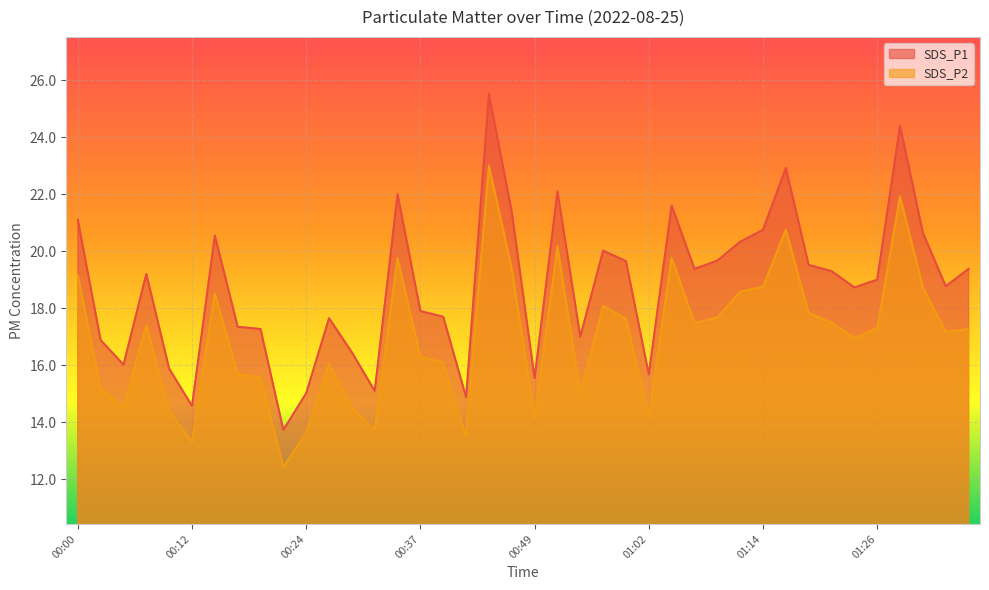

Is the value of SDS_P2 at 00:34 greater than the value of SDS_P1 at 01:24?

Yes